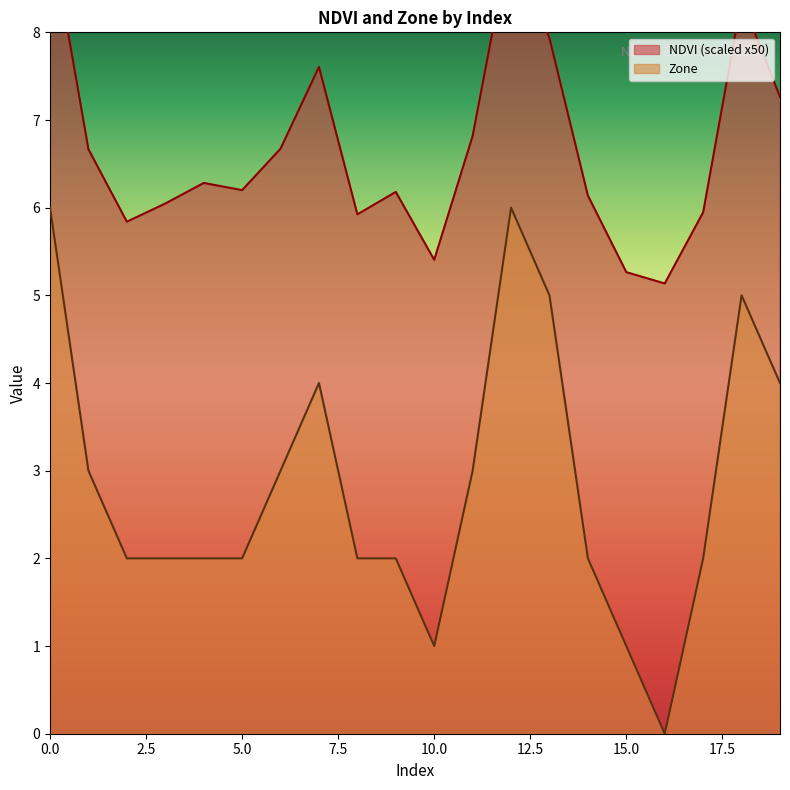

Which series has the widest spread of values?

Zone